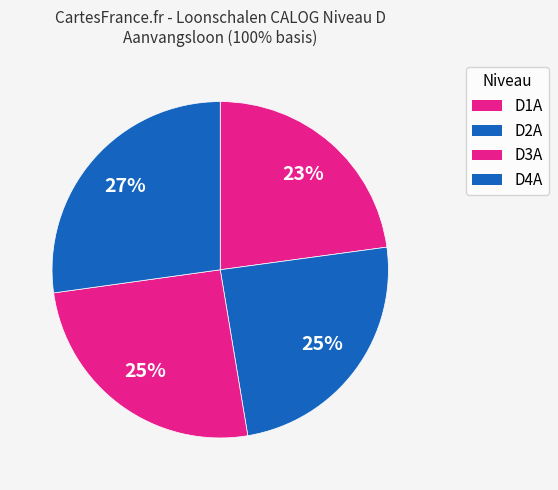

Count the number of slices in the pie.

4